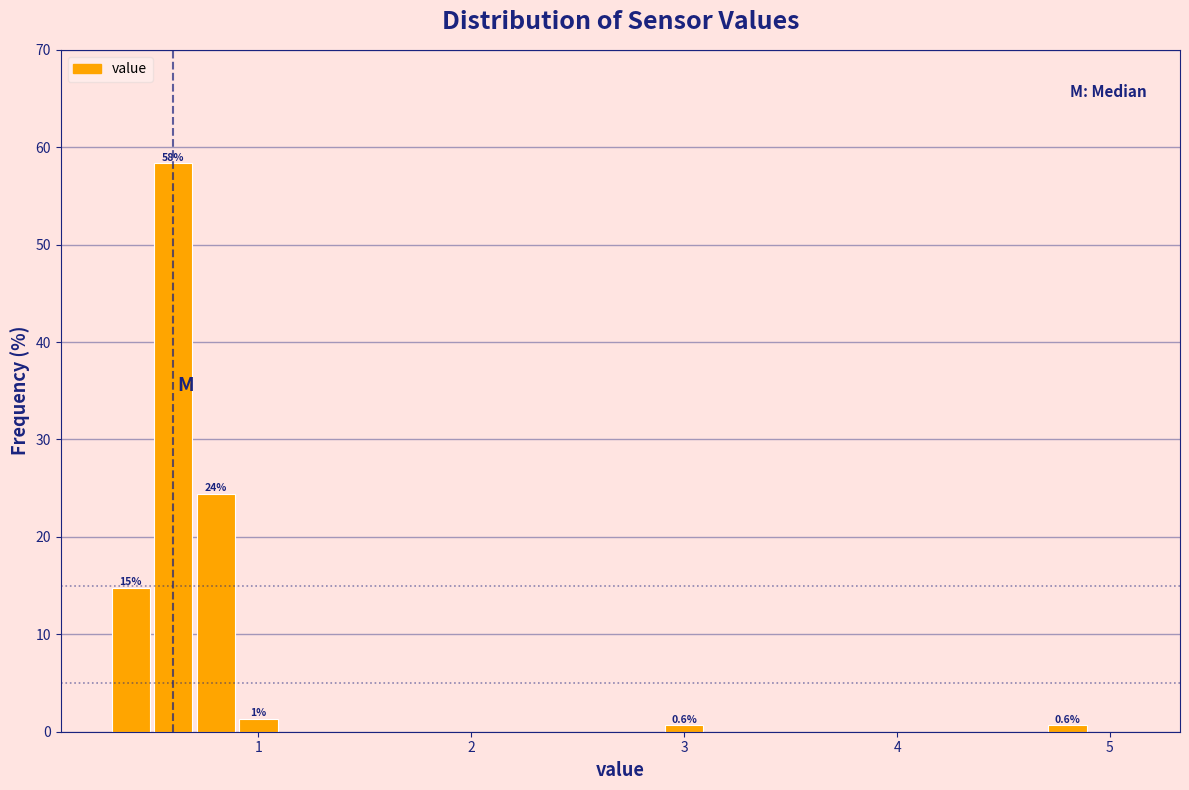

Around what value on the x-axis is the tallest bar? Give the approximate position of its centre, as read against the axis.

0.6